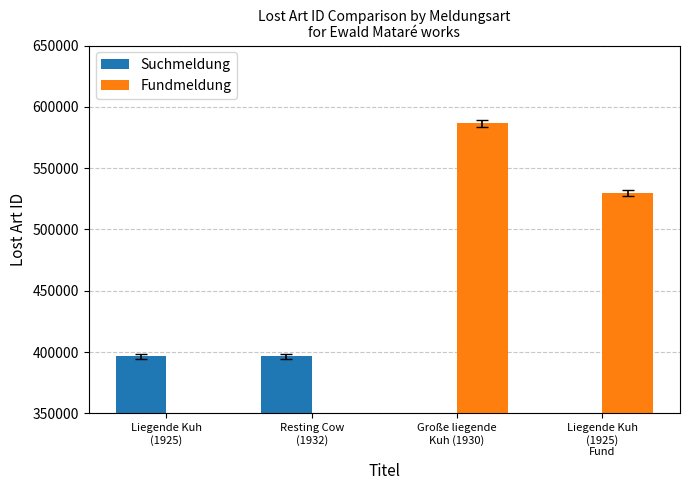

How many values in Suchmeldung are above zero?

2